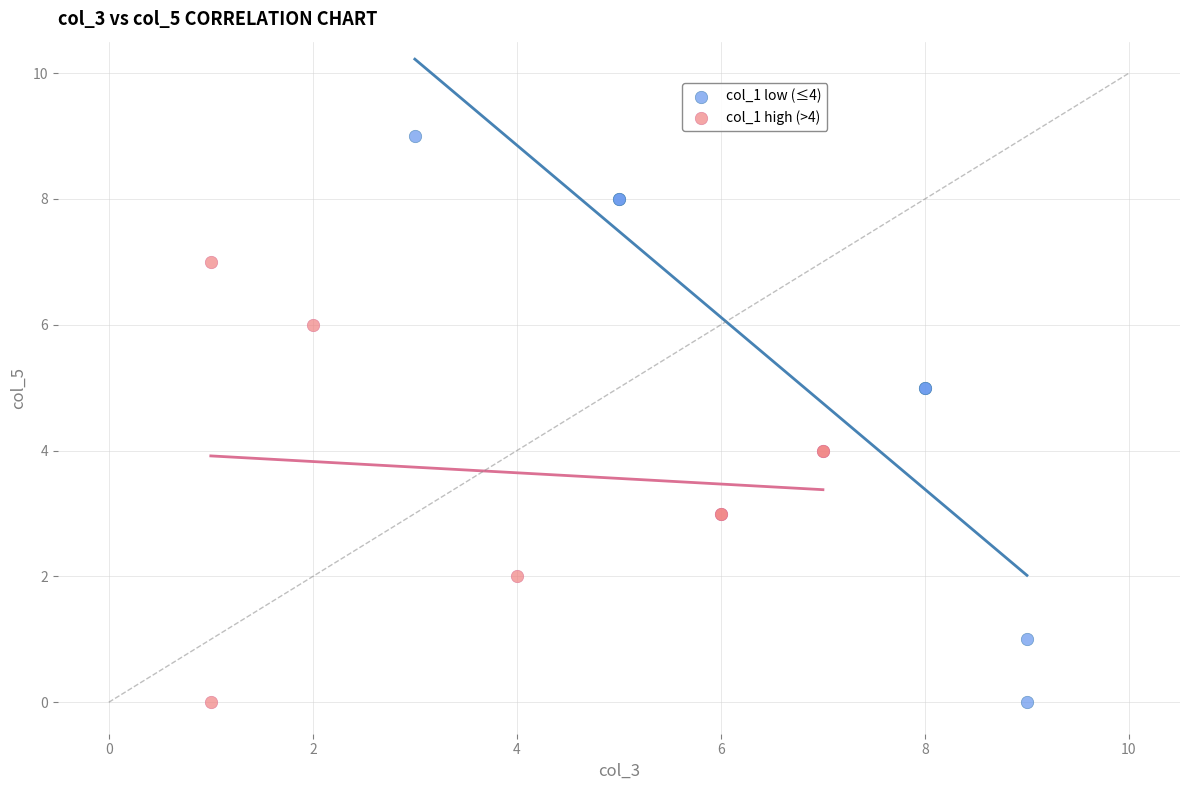

Which series has the largest Y range (max minus min)?

col_1 low (≤4)